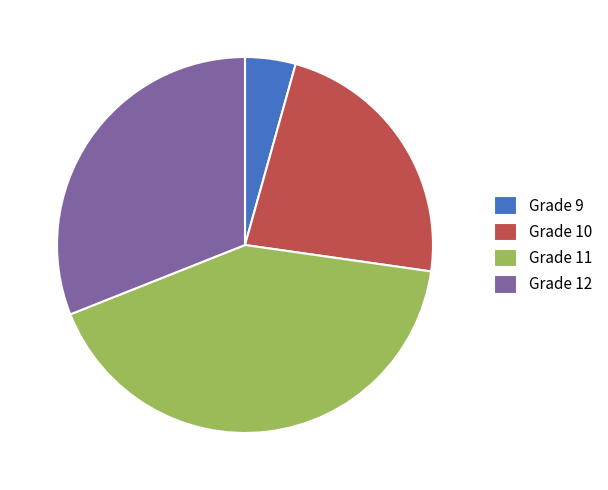

Is the sum of Grade 9 and Grade 11 greater than half?

No